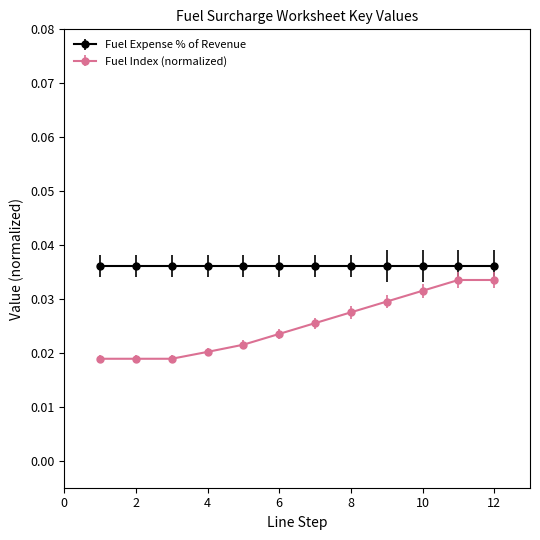

True or false: Fuel Index (normalized) has more than 2 points higher than both neighbors.

False